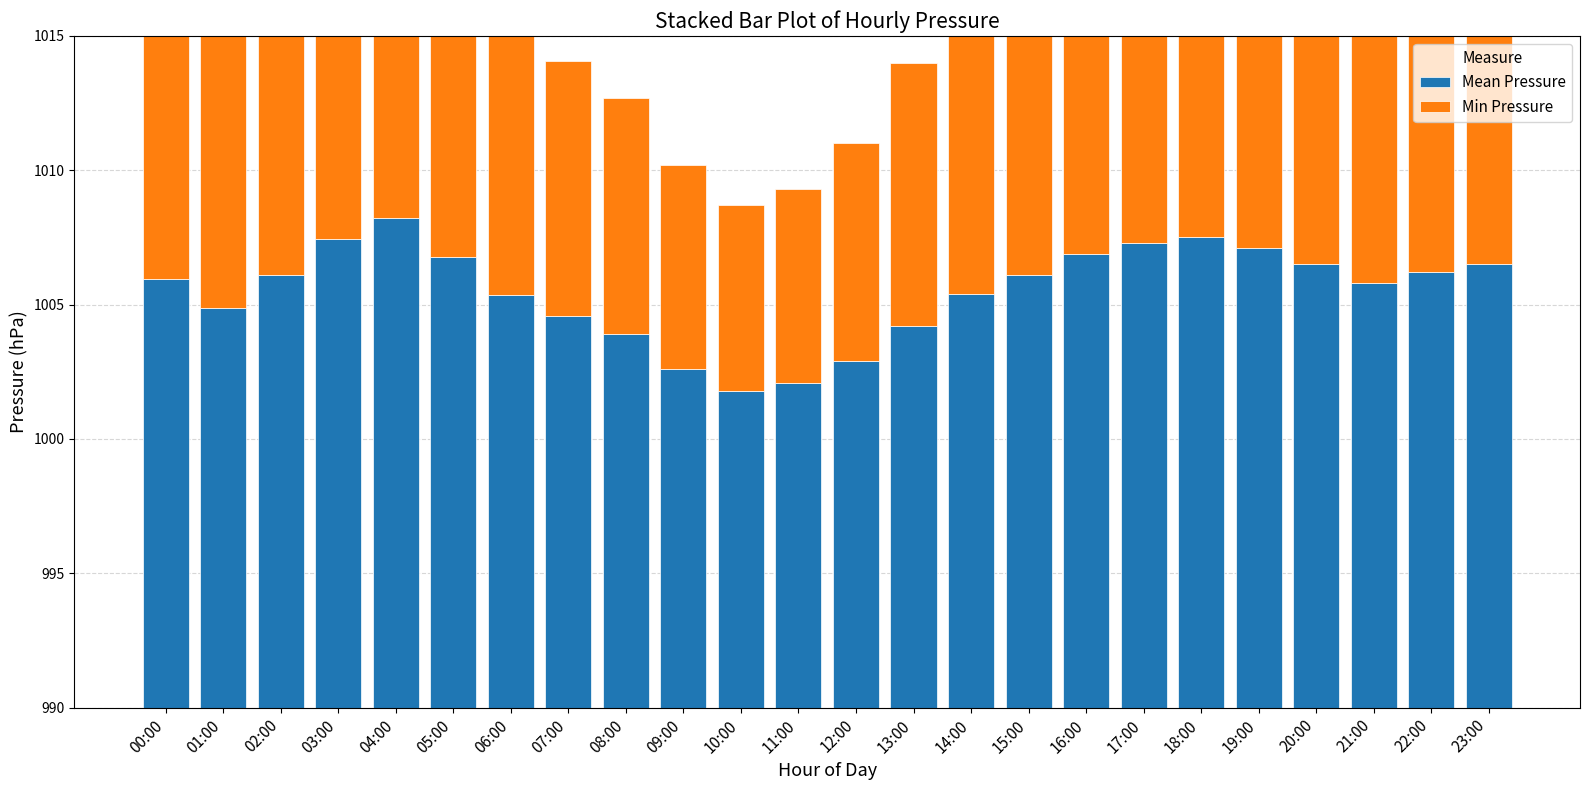

How many bars are there in total?

48